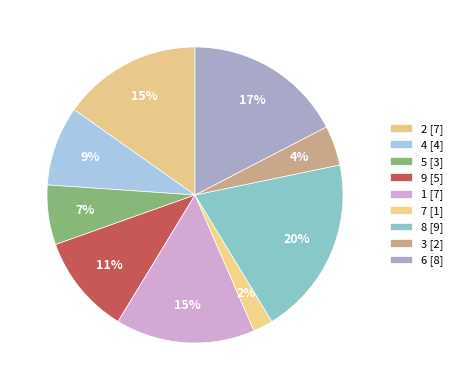

How many segments does this pie chart have?

9